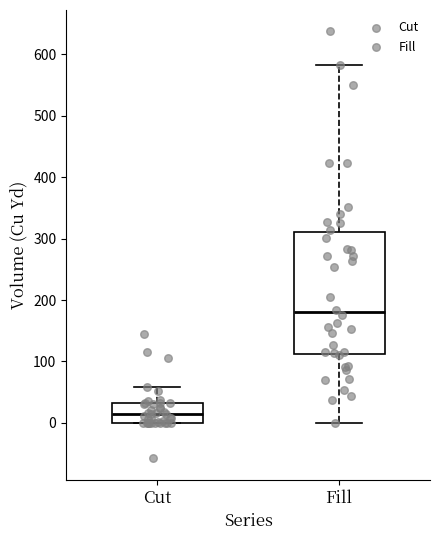

Comparing the boxes themselves (not the whiskers), which one is the tallest?

Fill